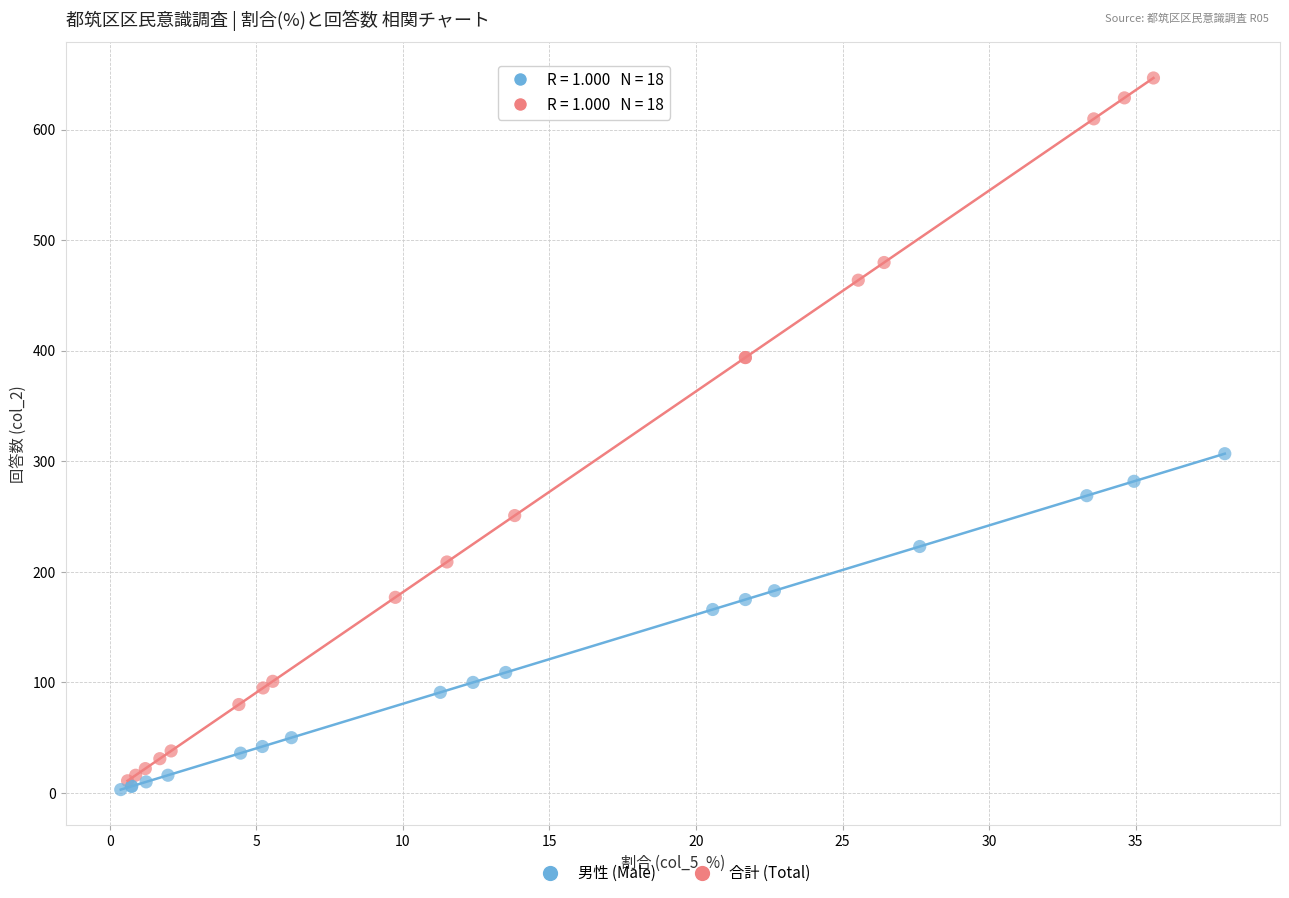

Which series contains the lowest Y value?

男性 (Male)